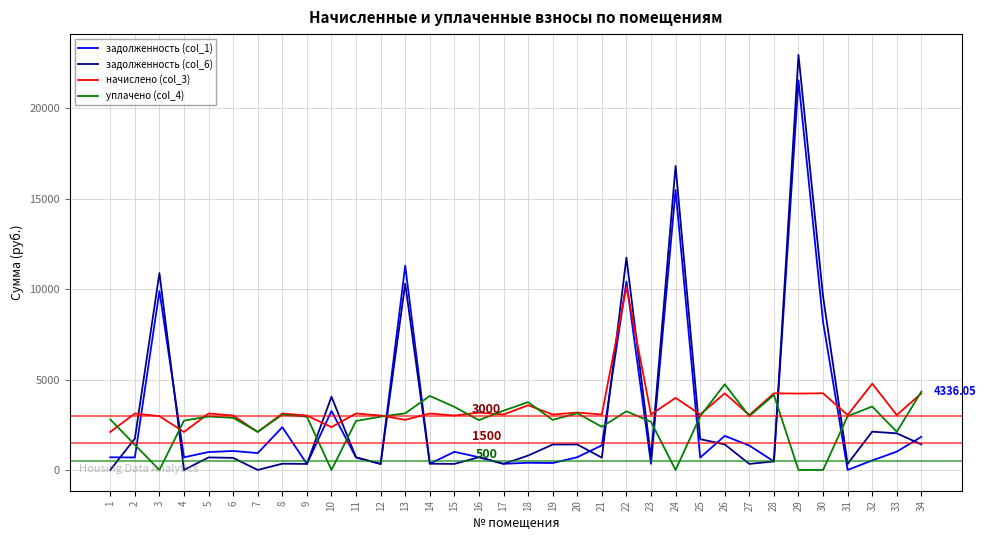

Where do задолженность (col_1) and задолженность (col_6) first cross each other?

1 and 2